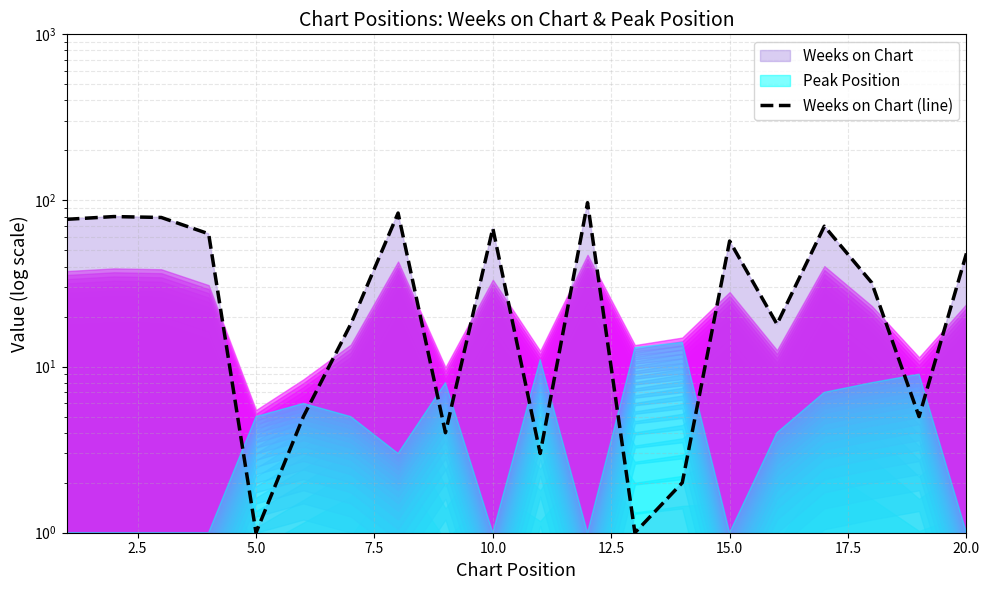

What is the maximum value shown in the chart?

97